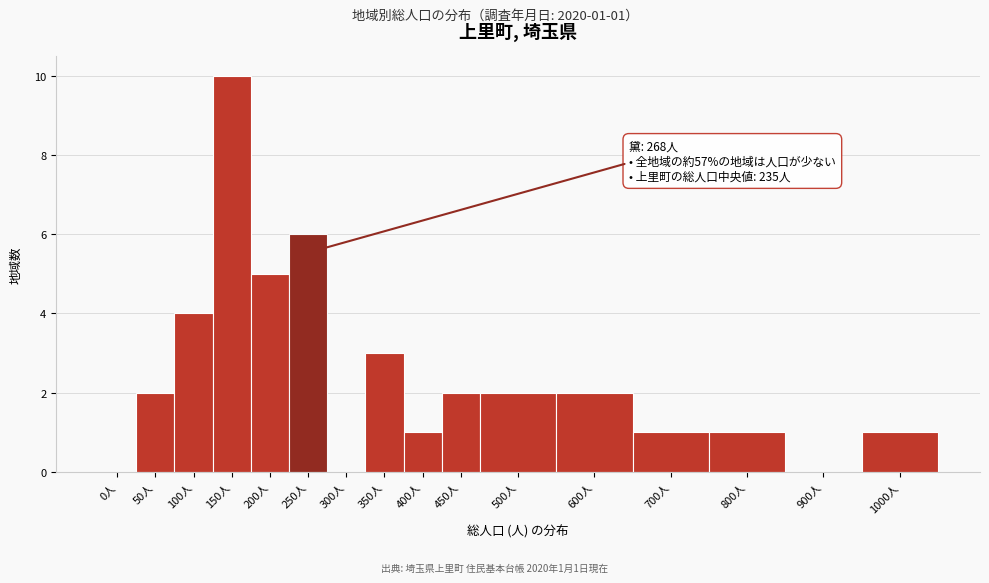

Reading left to right, transcribe all the data shown in this chart.

0人=0	50人=2	100人=4	150人=10	200人=5	250人=6	300人=0	350人=3	400人=1	450人=2	500人=2	600人=2	700人=1	800人=1	900人=0	1000人=1